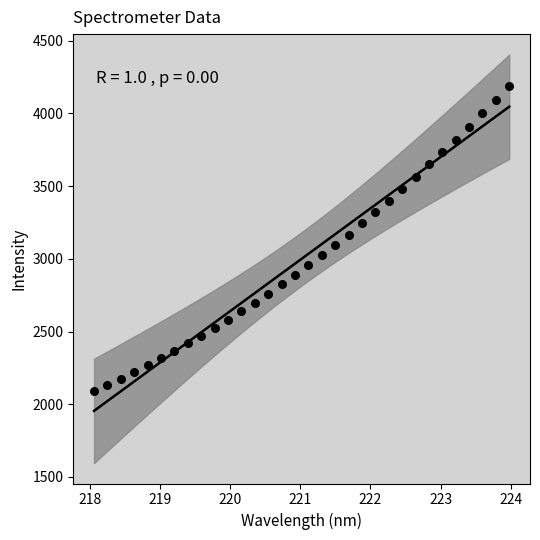

What is the range of Y values (max minus min)?

2096.7